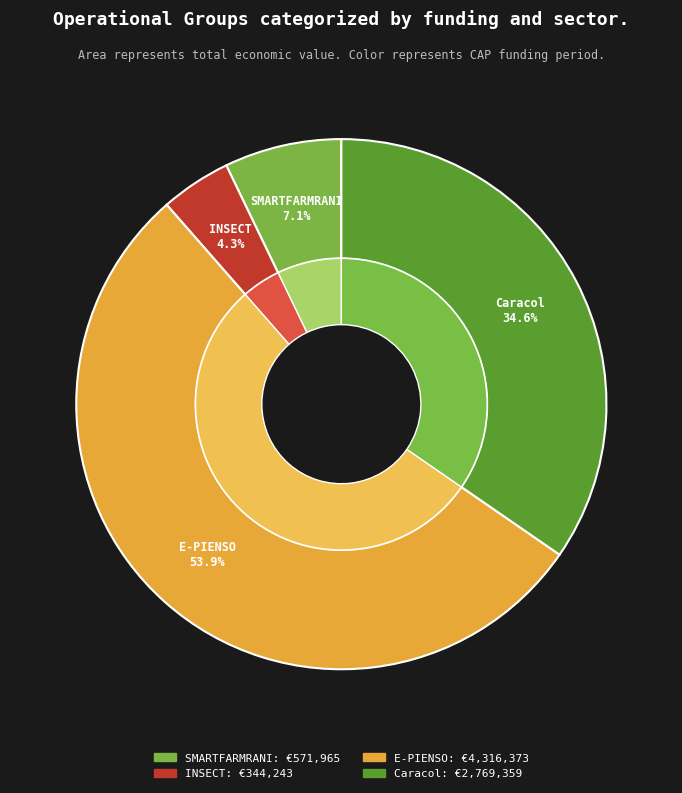

What percentage do Caracol and SMARTFARMRANI together represent?

41.8%